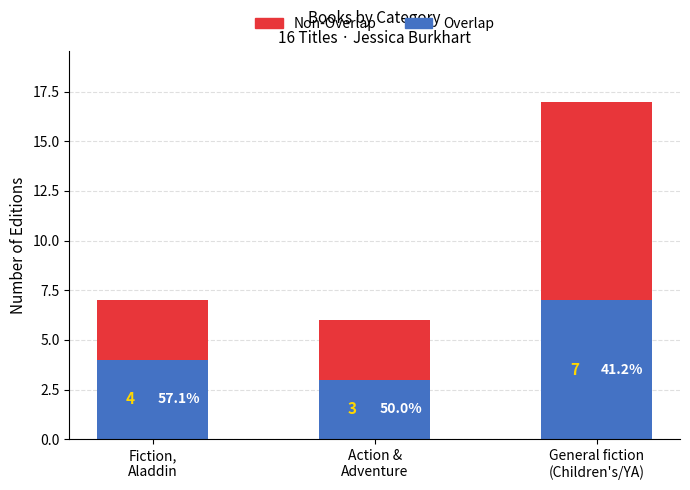

The value of Overlap at General fiction
(Children's/YA) is 7. True or false?

True